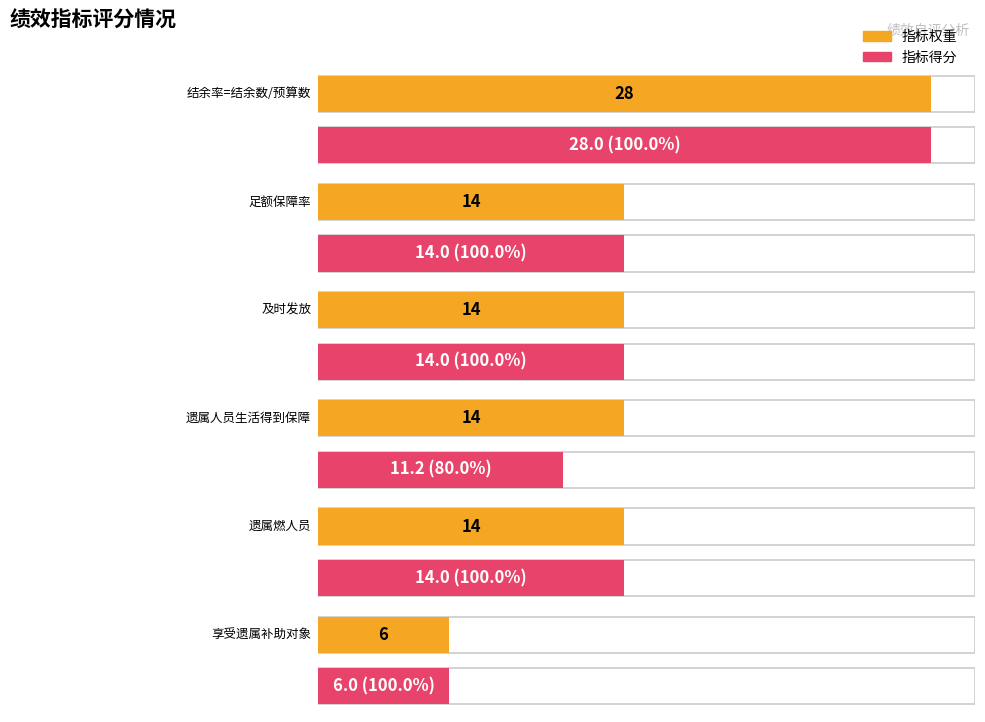

How many data points in 指标得分 are less than 14?

2